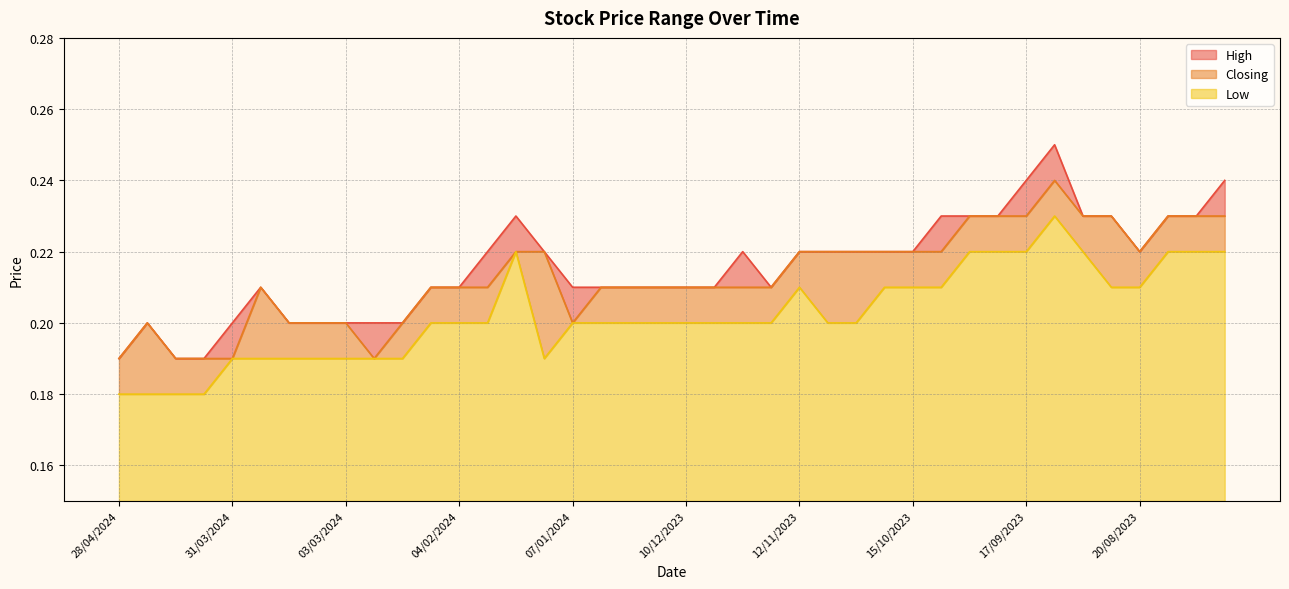

True or false: High has a value of 0.2 at 25/02/2024.

True